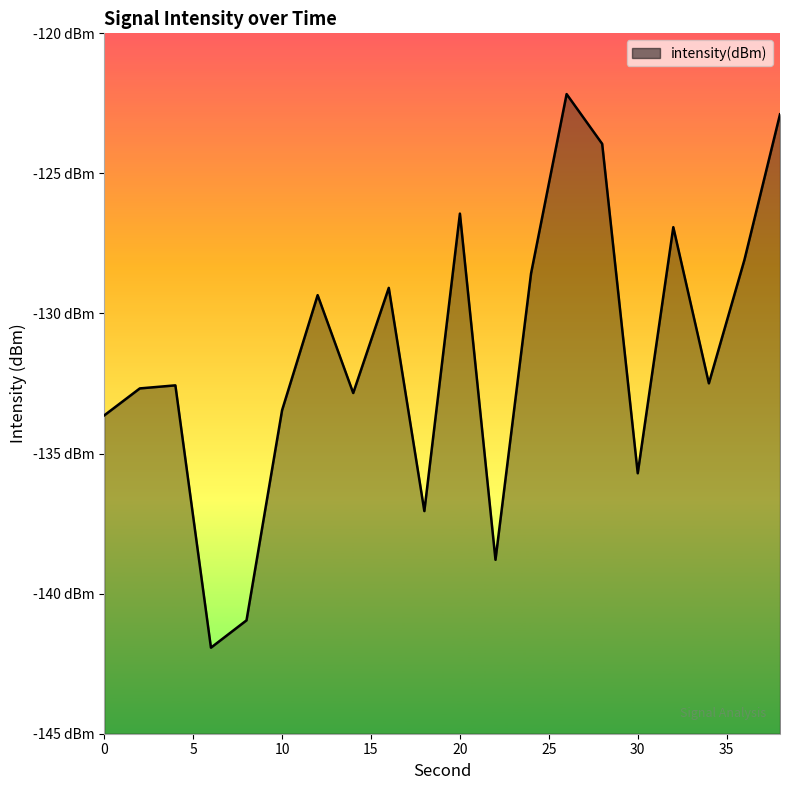

Where does the data first go above -132?

12